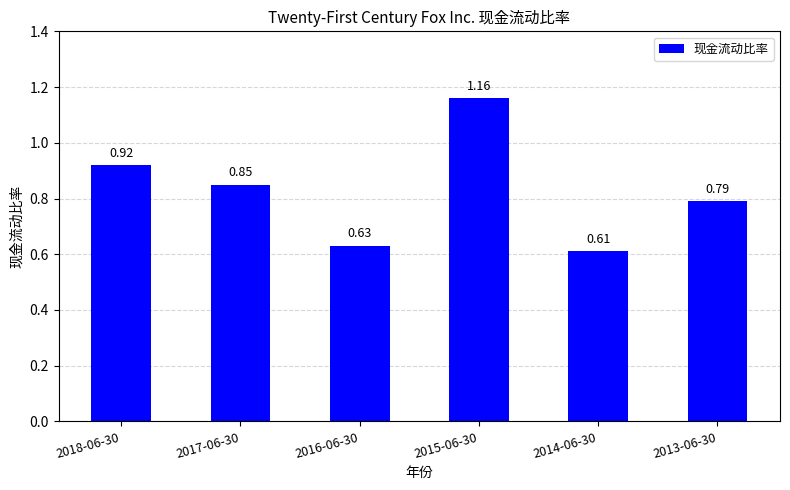

What is the sum of all values?

5.0